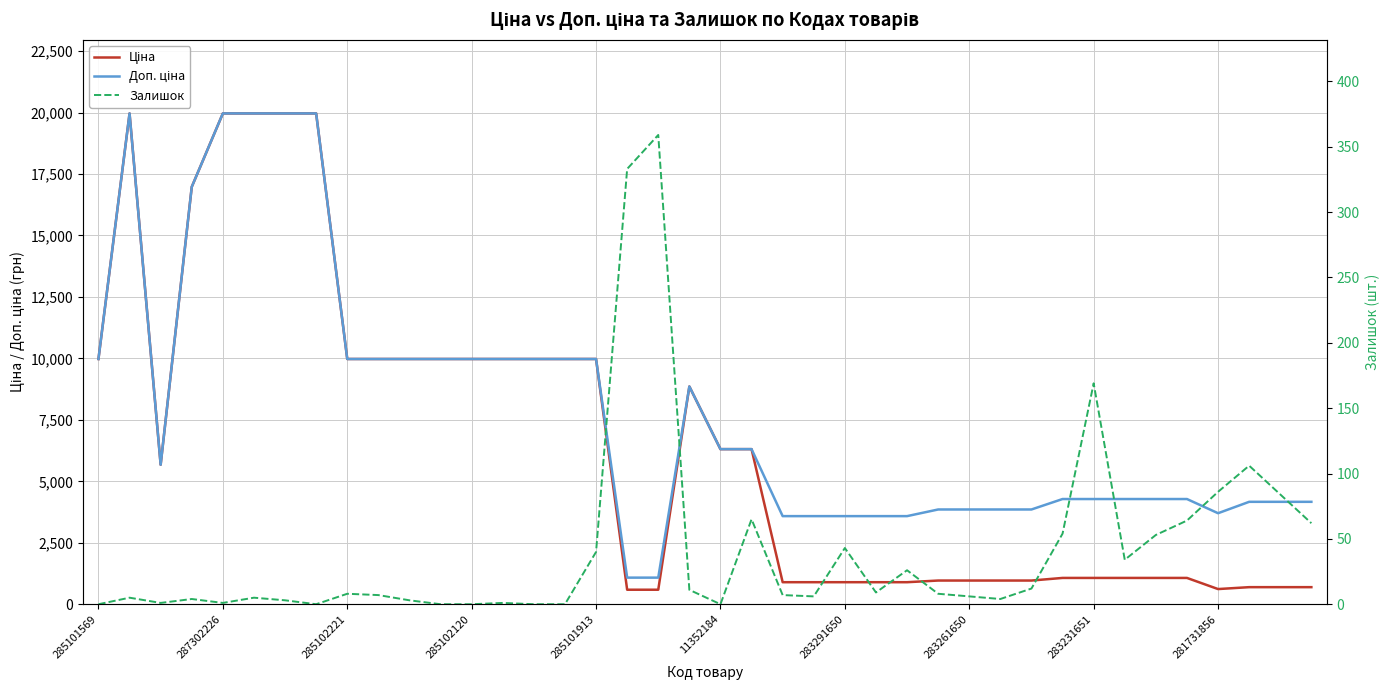

At 287302226, list the series in order from largest to smallest.

Ціна, Доп. ціна, Залишок